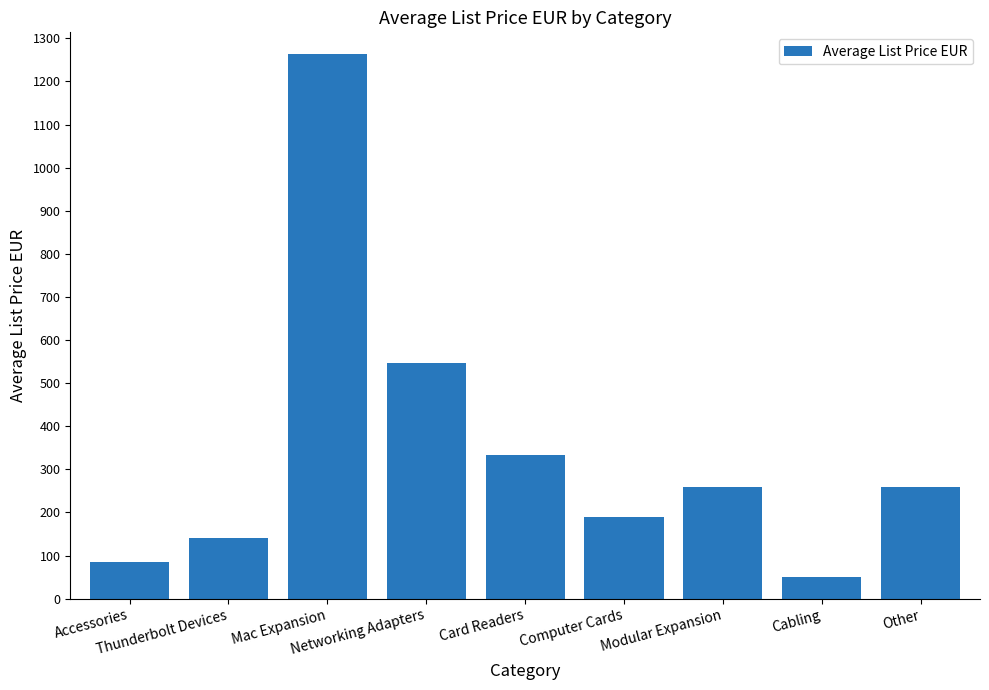

At which category does the chart reach its peak across all series?

Mac Expansion